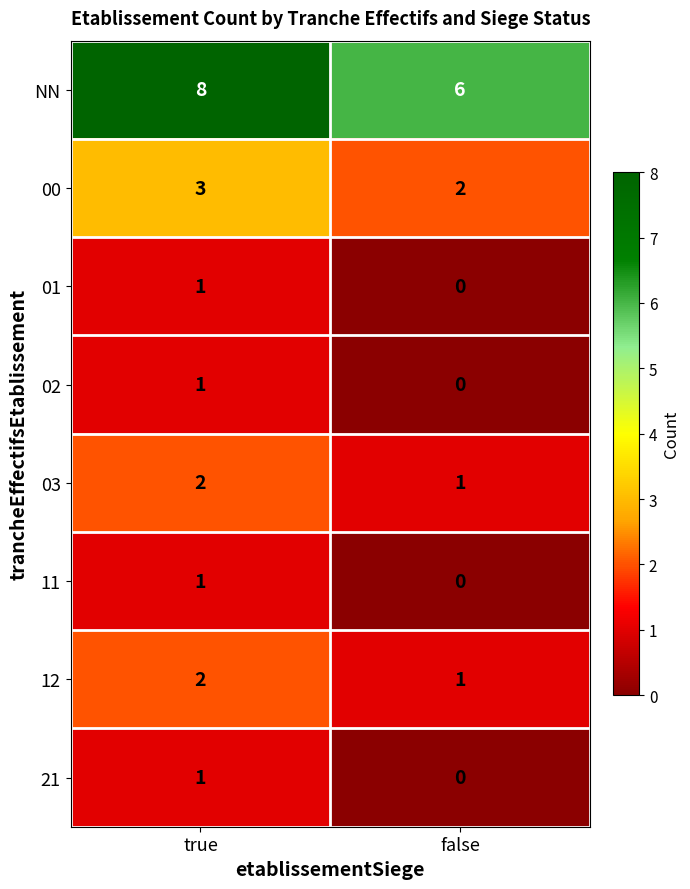

What is the average value of the NN series?

7